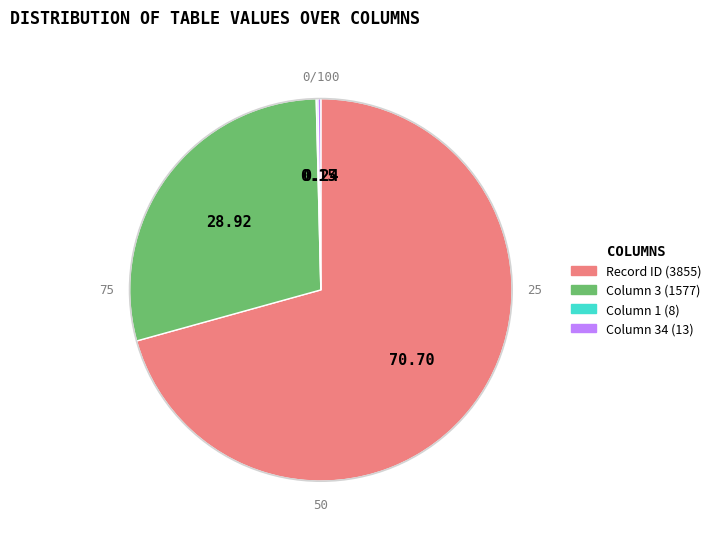

Is there any slice that represents more than half of the pie?

Yes